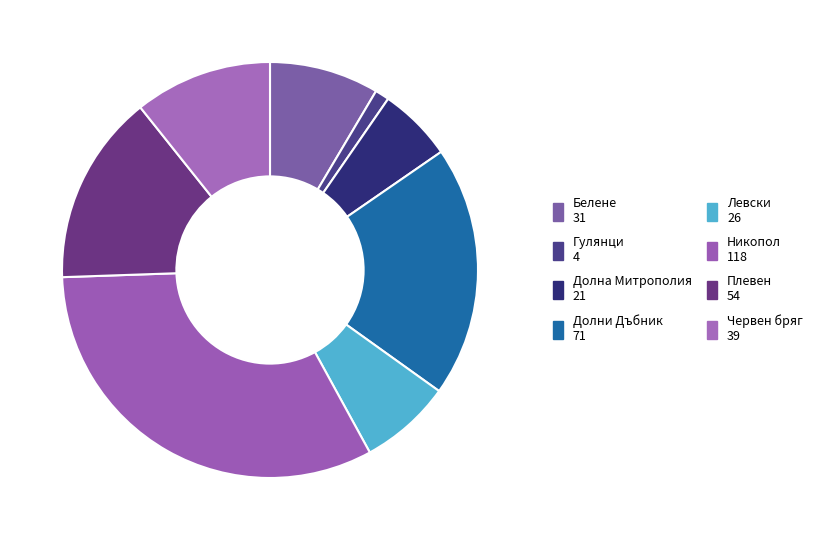

Count the number of slices in the pie.

8